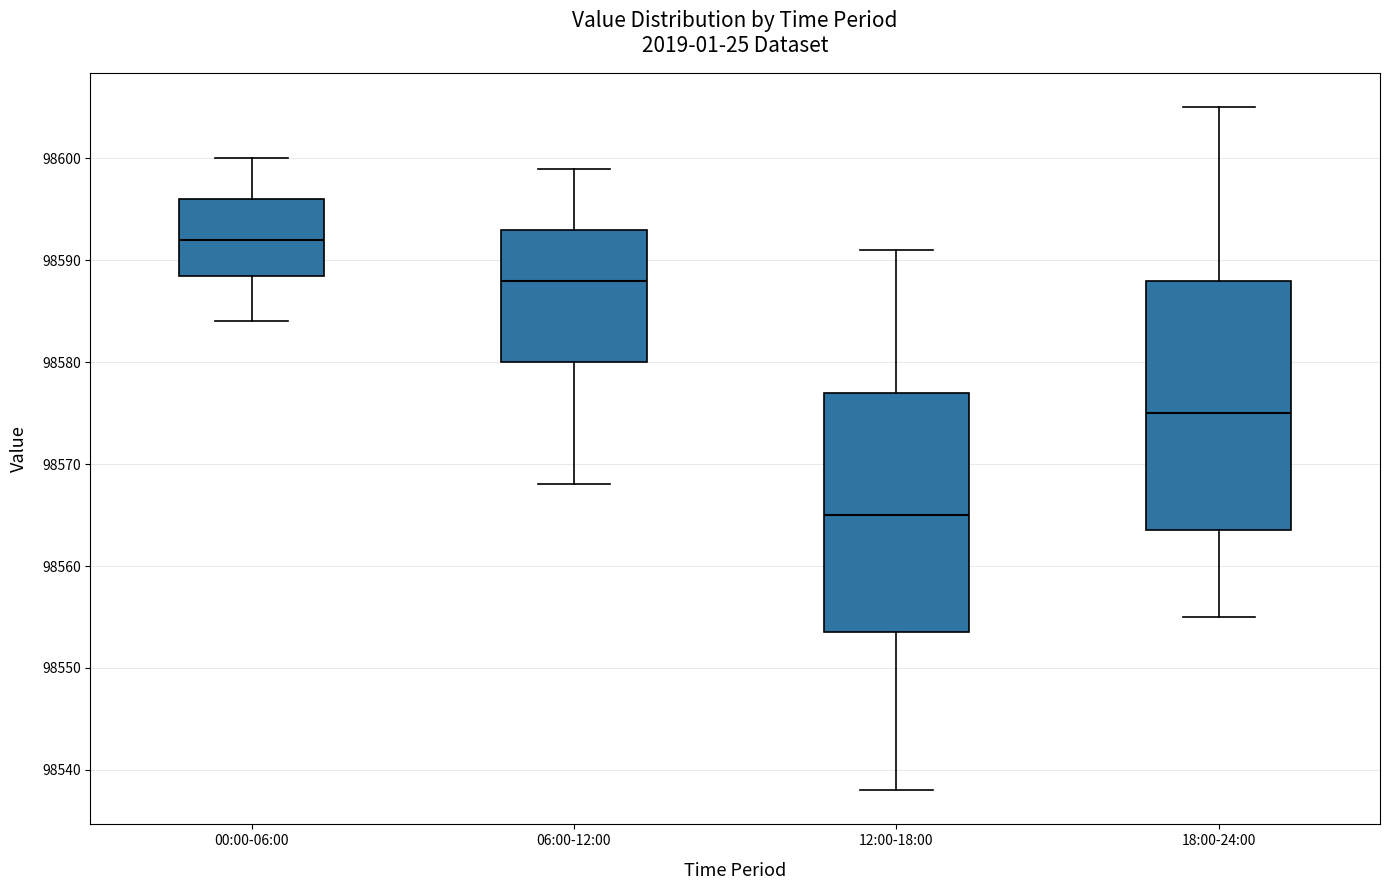

Reading left to right, transcribe this box plot: for each box, give where its median line is, the range the box spans, and where its two whiskers end, as read against the y-axis. The values are not printed on the chart, so give them approximately, as read against the axis.

00:00-06:00: median 98592, box 98589 to 98596, whiskers 98584 to 98600
06:00-12:00: median 98588, box 98580 to 98593, whiskers 98568 to 98599
12:00-18:00: median 98565, box 98554 to 98577, whiskers 98538 to 98591
18:00-24:00: median 98575, box 98564 to 98588, whiskers 98555 to 98605